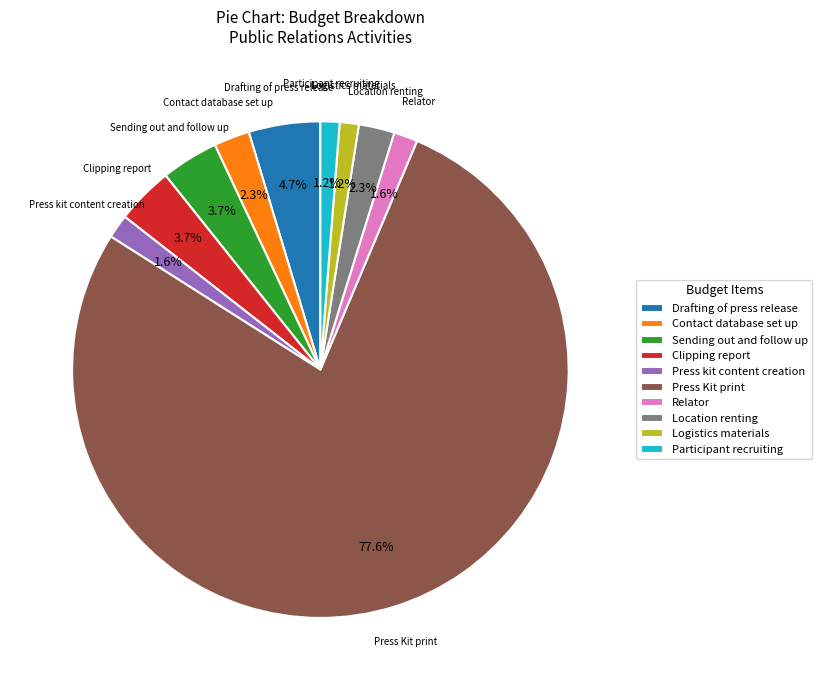

Do Press Kit print and Drafting of press release together represent more than half of the pie?

Yes